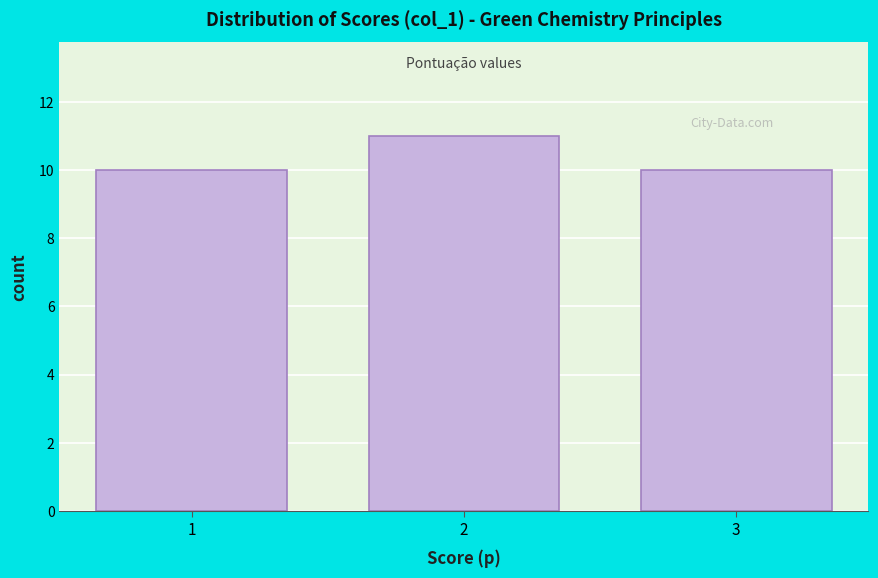

Reading right to left, extract all data points from this chart.

3=10	2=11	1=10